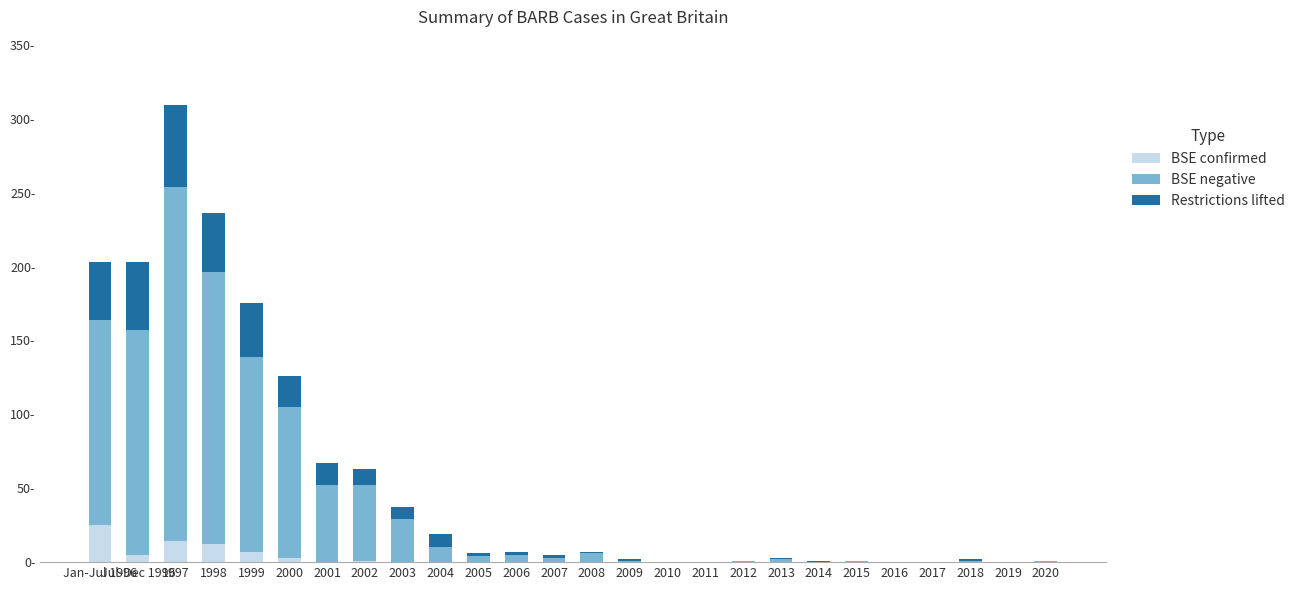

List the series in order of their overall mean, highest first.

BSE negative, Restrictions lifted, BSE confirmed